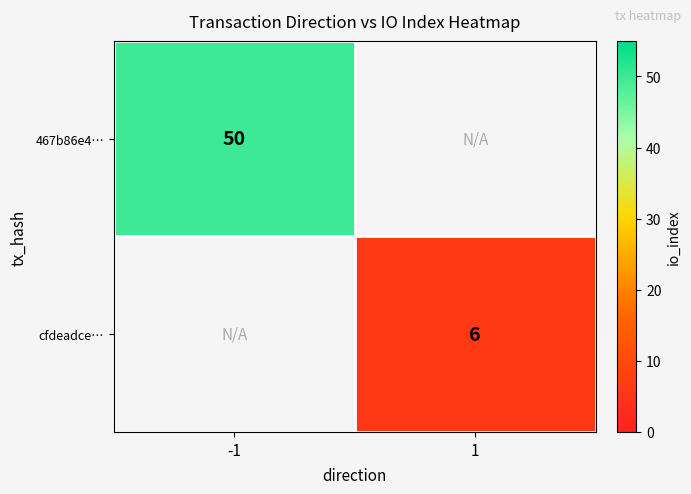

True or false: cfdeadce… has a value of 3 at 1.

False